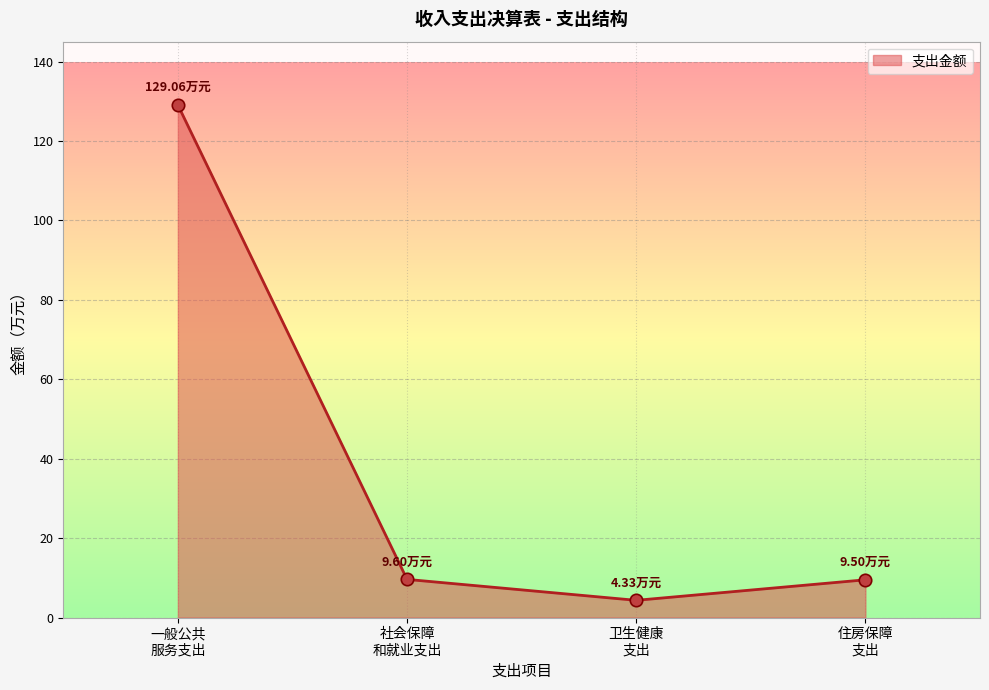

What is the change in value from 卫生健康 支出 to 住房保障 支出?

+5.2